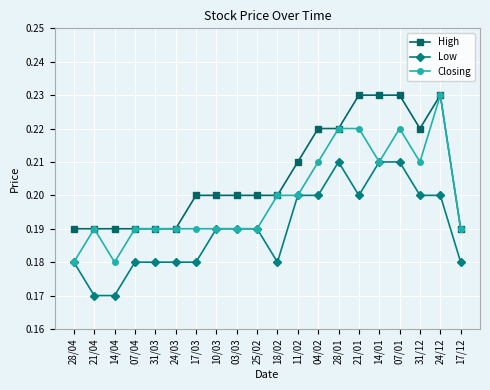

At which category does Closing reach its first local peak?

21/04